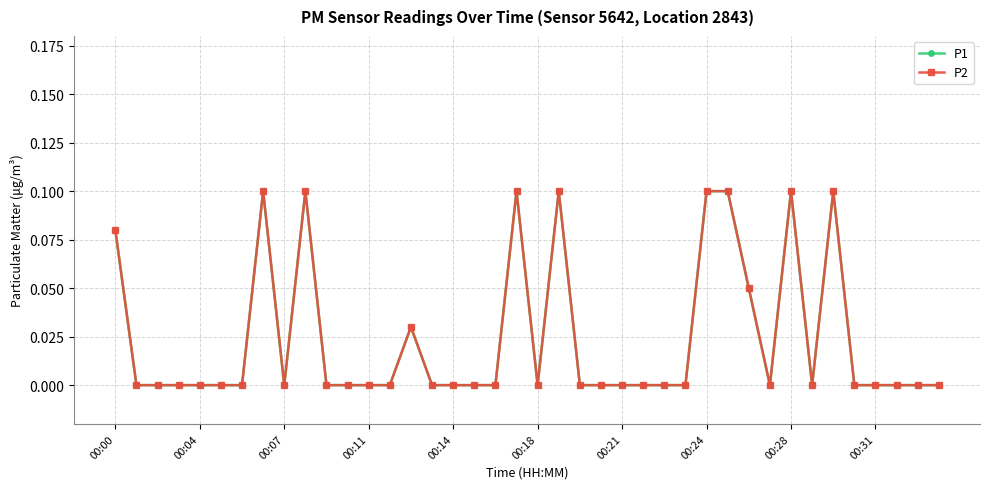

Reading left to right, list all the values displayed in this chart.

P1: 0.1	0.0	0.0	0.0	0.0	0.0	0.0	0.1	0.0	0.1	0.0	0.0	0.0	0.0	0.0	0.0	0.0	0.0	0.0	0.1	0.0	0.1	0.0	0.0	0.0	0.0	0.0	0.0	0.1	0.1	0.1	0.0	0.1	0.0	0.1	0.0	0.0	0.0	0.0	0.0
P2: 0.1	0.0	0.0	0.0	0.0	0.0	0.0	0.1	0.0	0.1	0.0	0.0	0.0	0.0	0.0	0.0	0.0	0.0	0.0	0.1	0.0	0.1	0.0	0.0	0.0	0.0	0.0	0.0	0.1	0.1	0.1	0.0	0.1	0.0	0.1	0.0	0.0	0.0	0.0	0.0